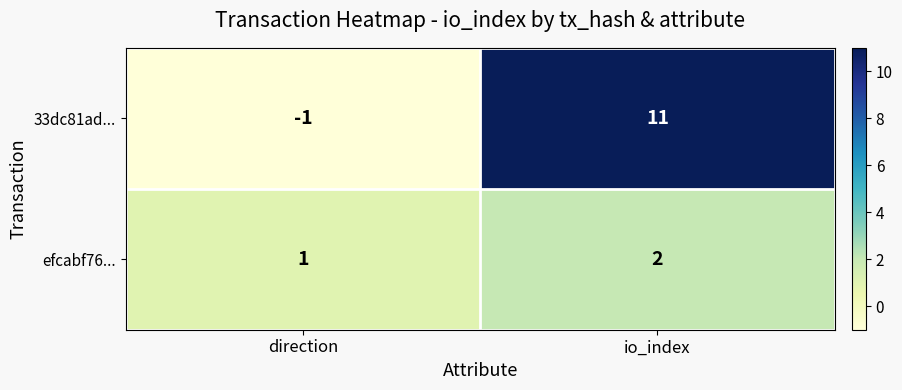

What is the approximate value of 33dc81ad... at io_index, to the nearest 5?

10